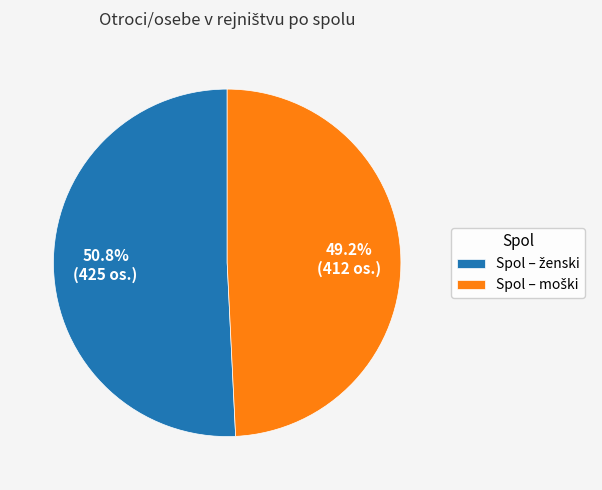

Is there a majority slice in this chart?

Yes